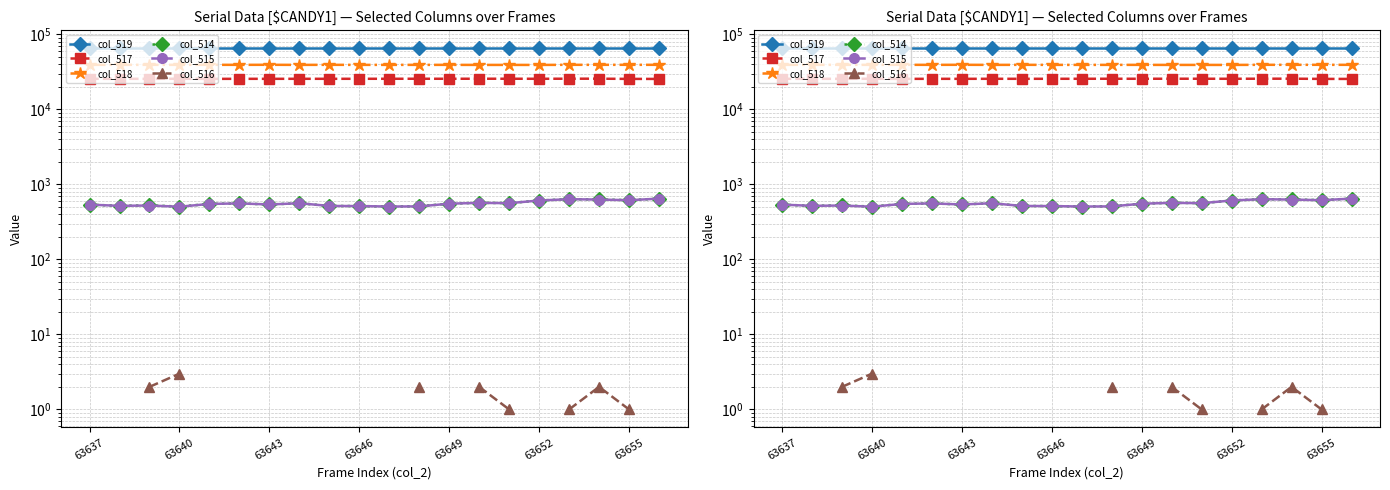

What is the maximum value for col_519?

65535.0